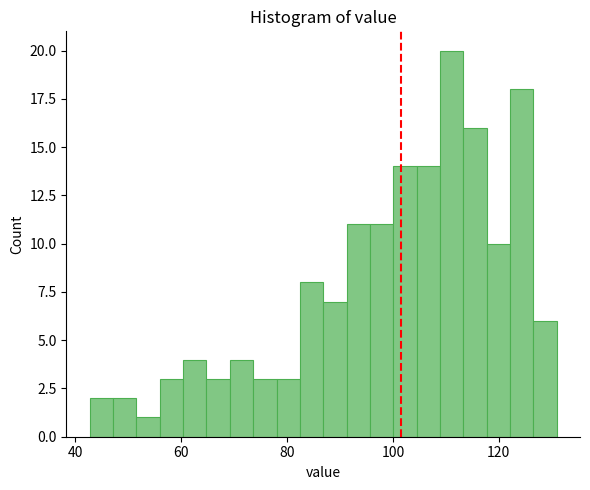

Read against the x-axis, roughly where is the centre of the tallest bar?

112